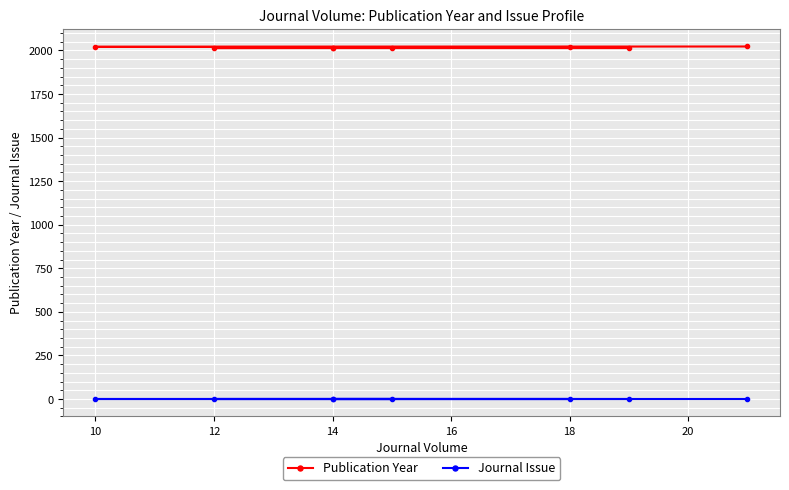

The Journal Issue series shows 0 at 10. True or false?

False